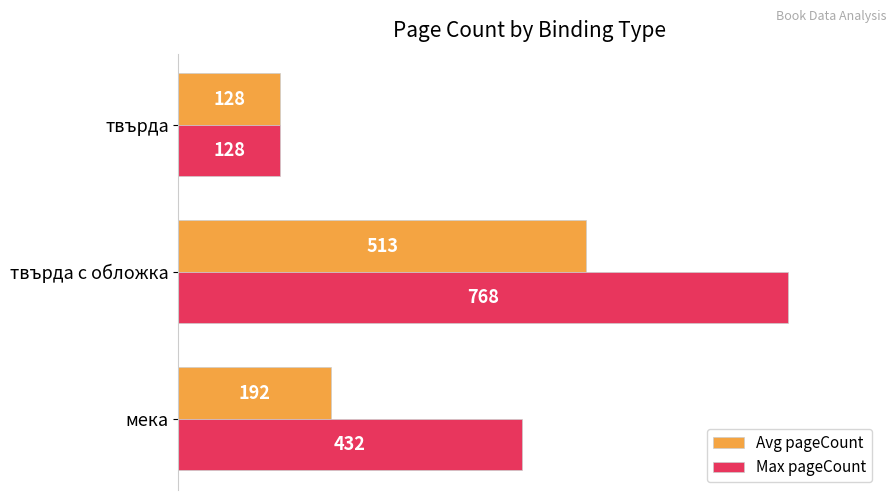

Read the Max pageCount value at твърда.

128